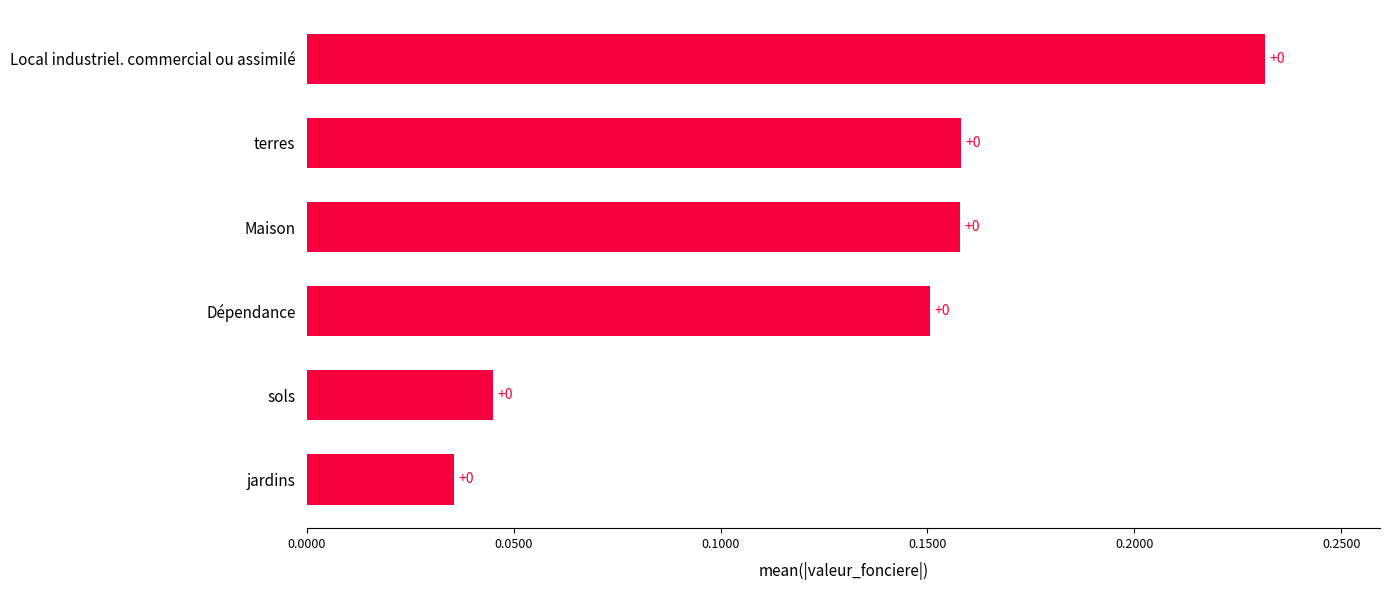

Are the bars horizontal?

Yes